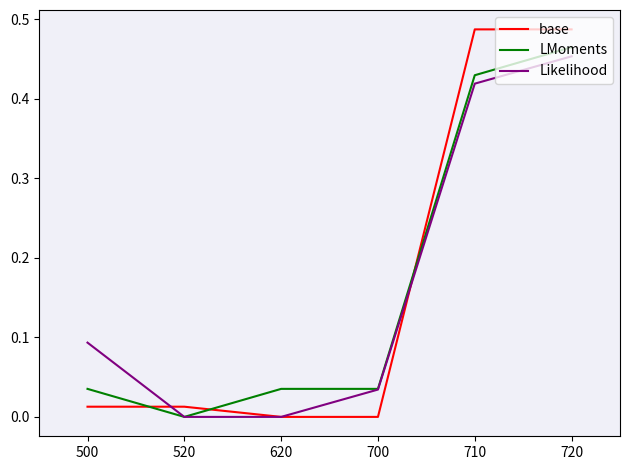

At which category is the sum across all series the highest?

720